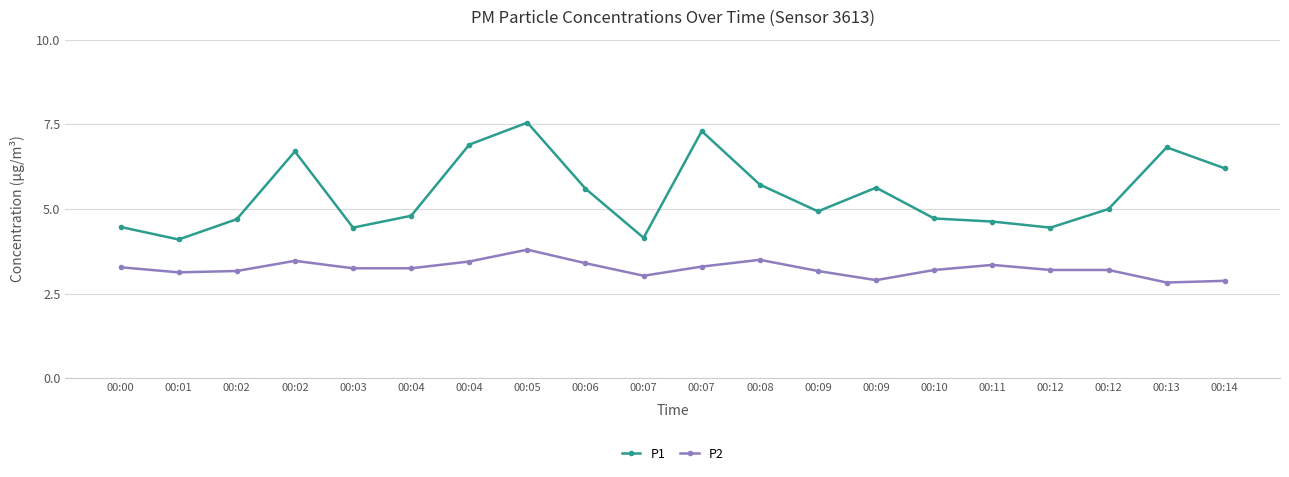

List the labels in order of P2 value, smallest first.

00:13, 00:14, 00:09, 00:07, 00:01, 00:02, 00:09, 00:10, 00:12, 00:12, 00:03, 00:04, 00:00, 00:07, 00:11, 00:06, 00:04, 00:02, 00:08, 00:05